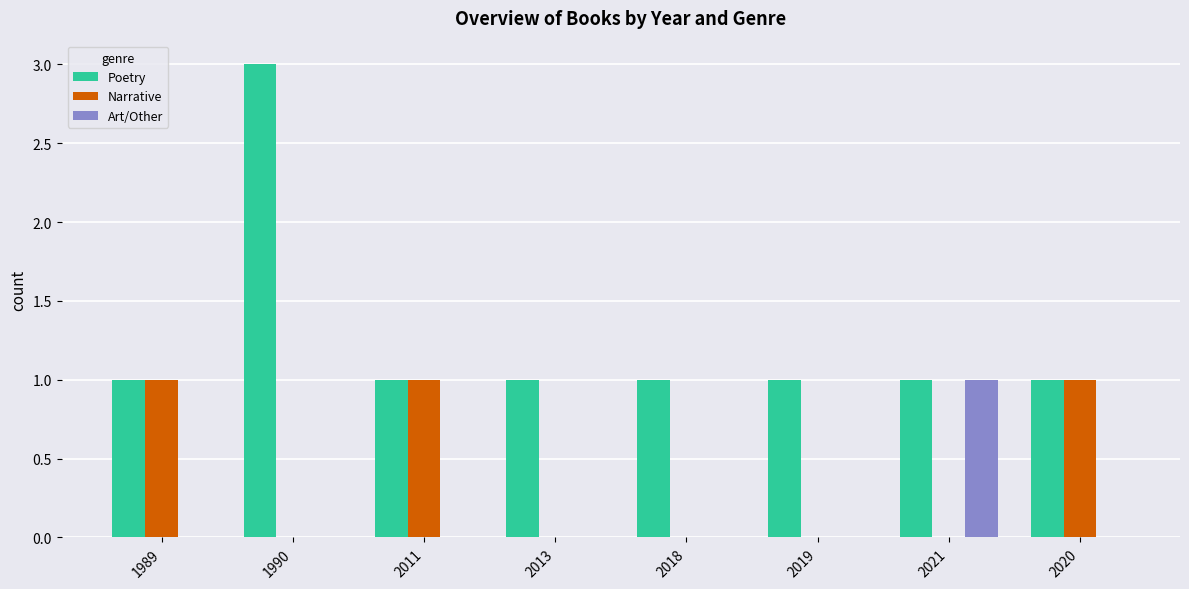

How many distinct data groups are displayed?

3